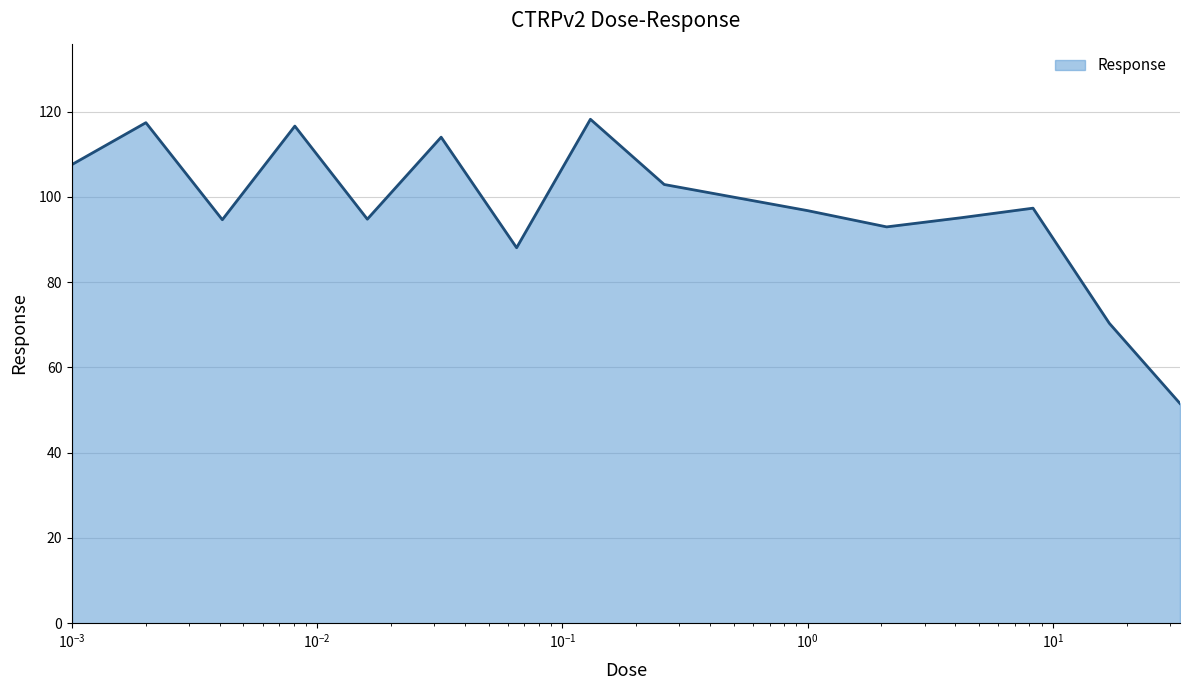

What is the maximum value shown in the chart?

118.2